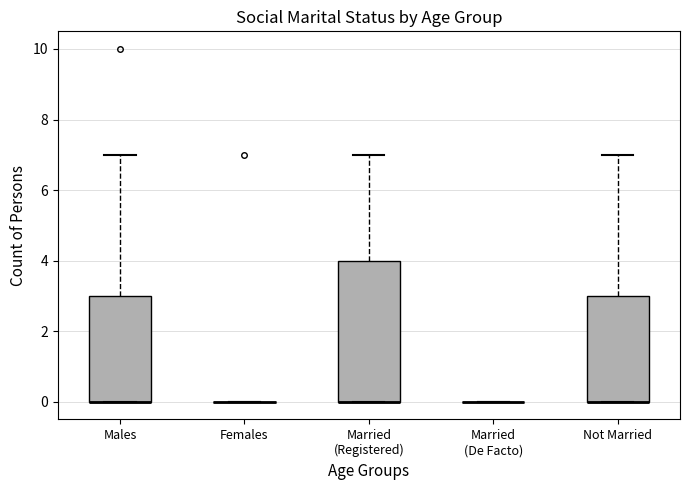

Comparing the boxes themselves (not the whiskers), which one is the tallest?

Married (Registered)